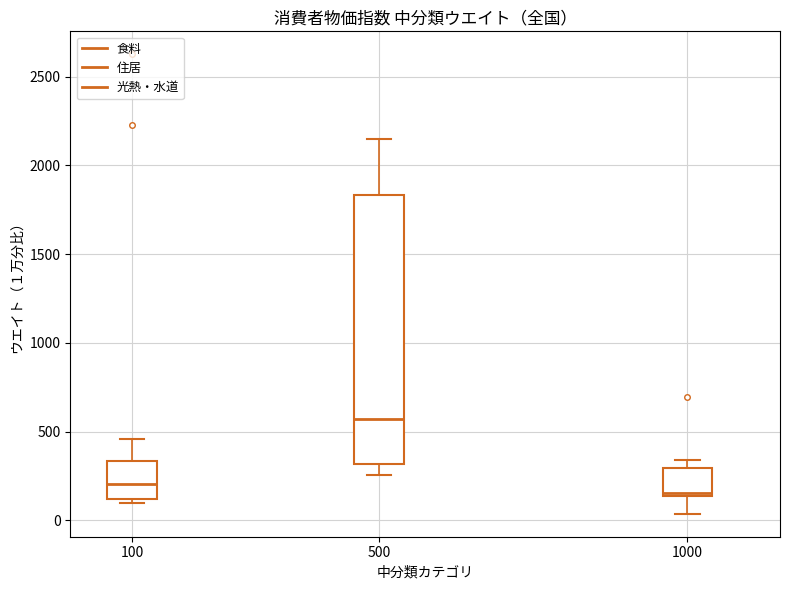

Where does the upper whisker of the box at x = 500 end on the y-axis? The values are not printed on the chart, so give them approximately, as read against the axis.

2150